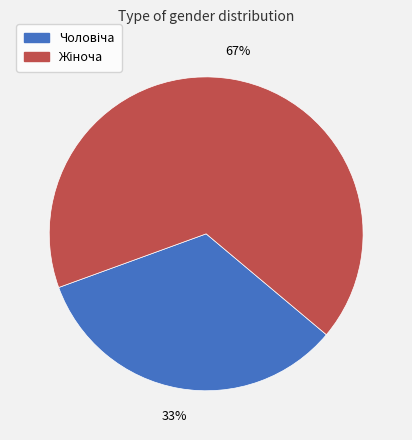

To the nearest percent, what is the average slice percentage?

50%